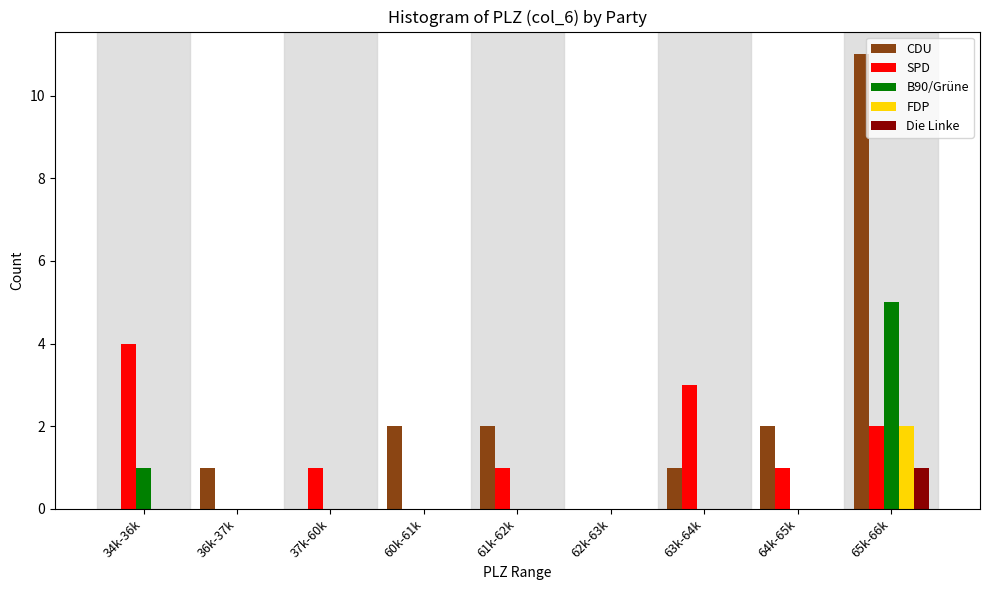

Between 60k-61k and 65k-66k, which series saw the biggest shift?

CDU